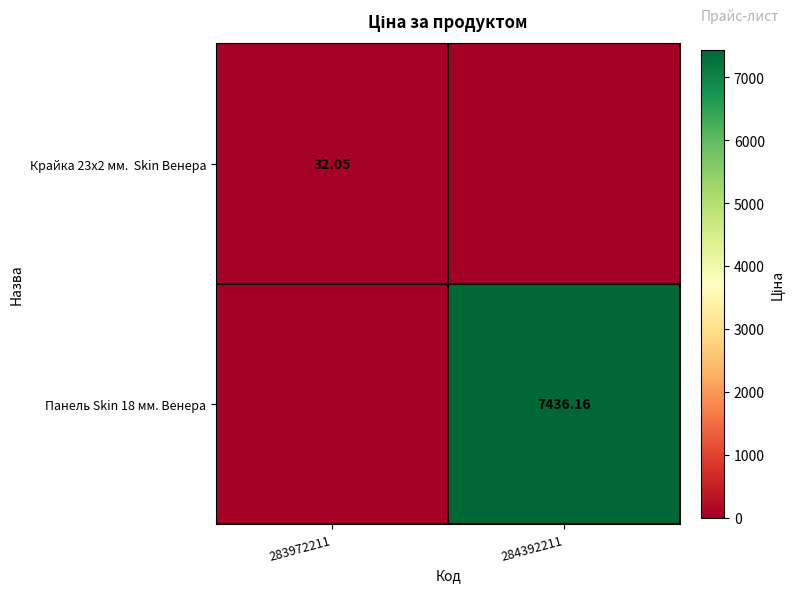

What is the difference between the highest and lowest values at 284392211?

7436.2